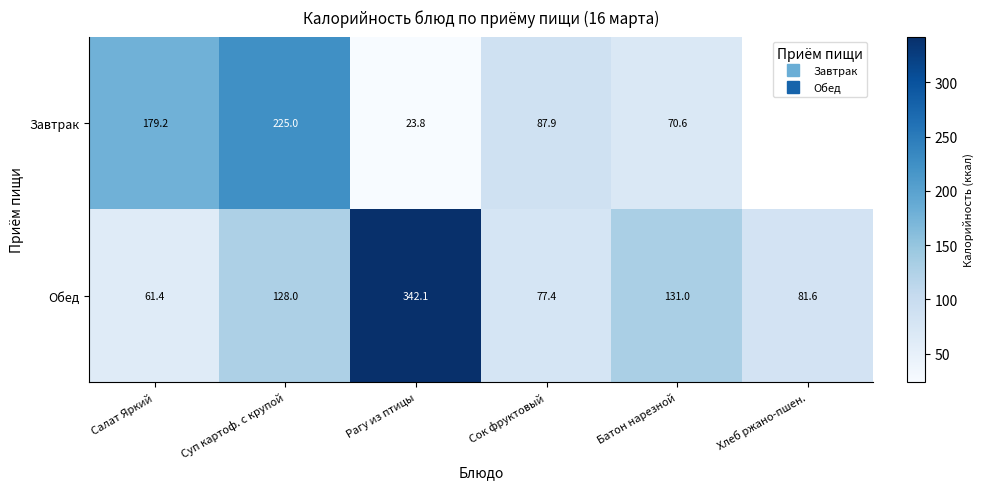

Is the value of Обед at Сок фруктовый greater than the value of Завтрак at Сок фруктовый?

No